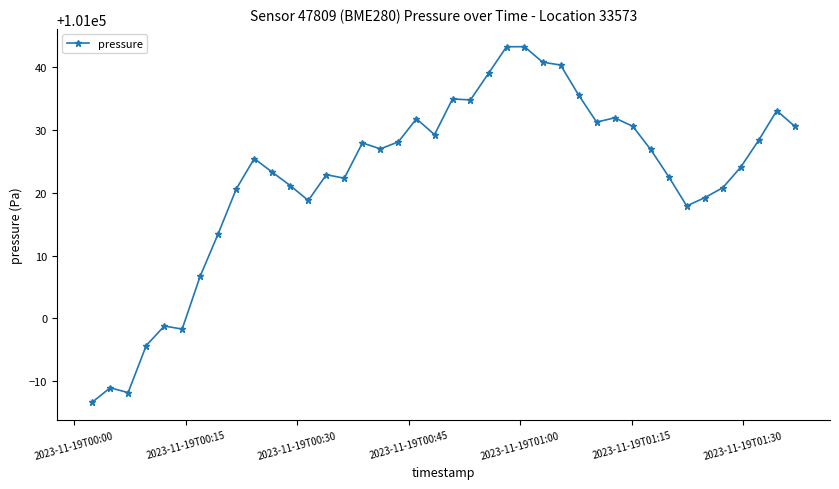

What is the difference between the second highest and minimum values?

56.7